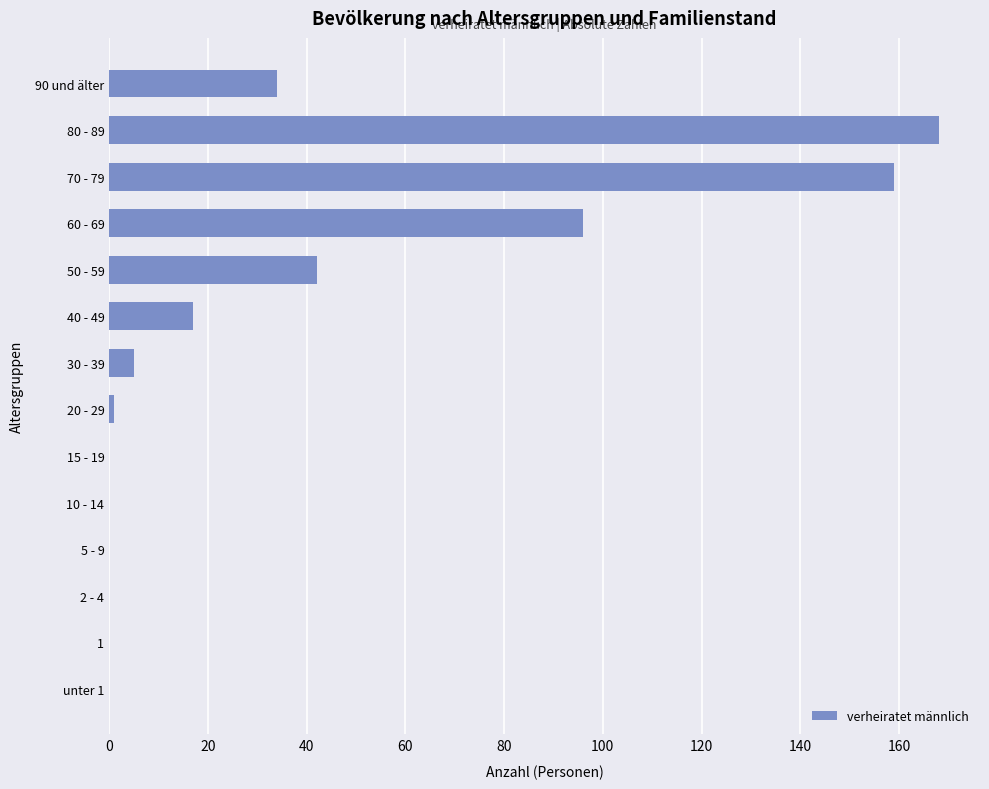

Are the bars horizontal?

Yes